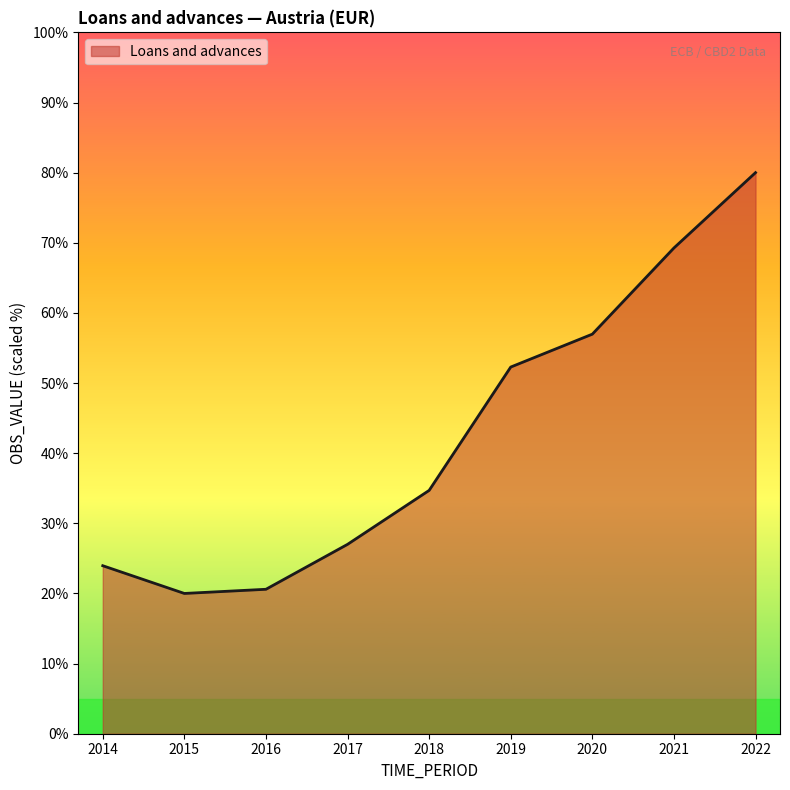

True or false: the data shows 77.8 at 2020.

False